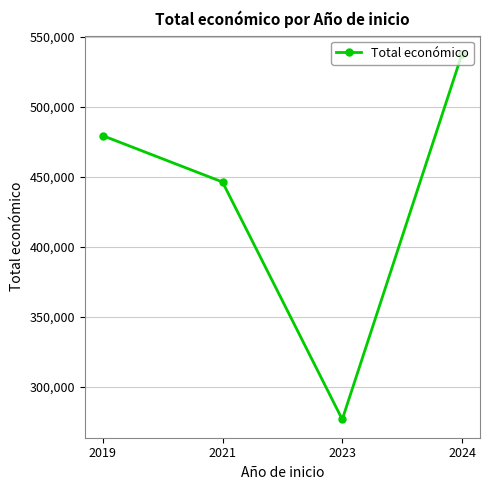

Rank the categories by value from highest to lowest.

2024, 2019, 2021, 2023